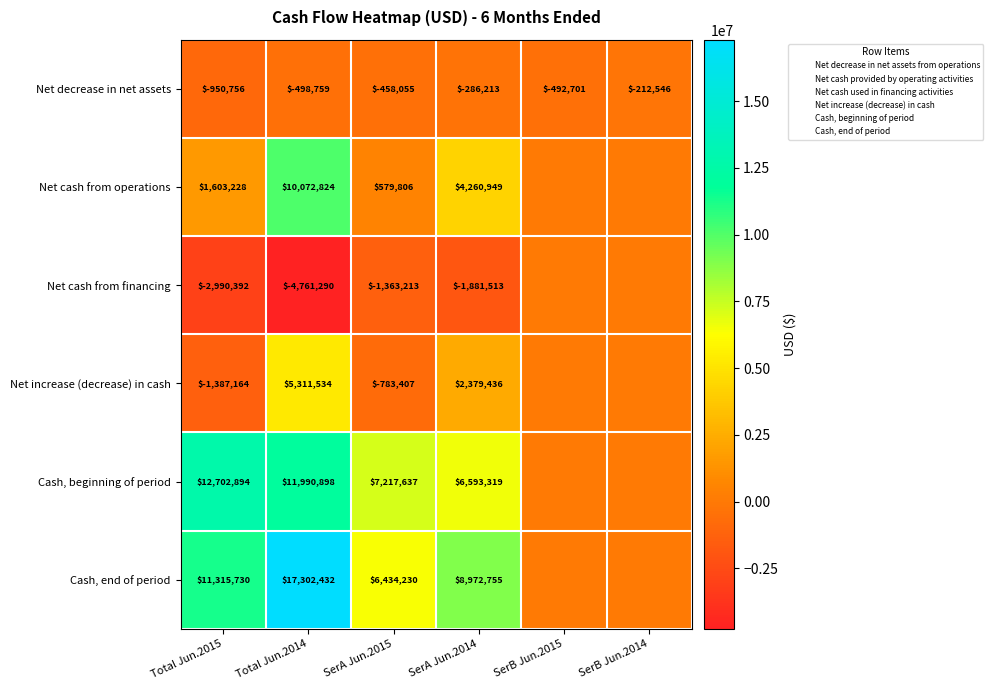

How many data points does each series have?

6